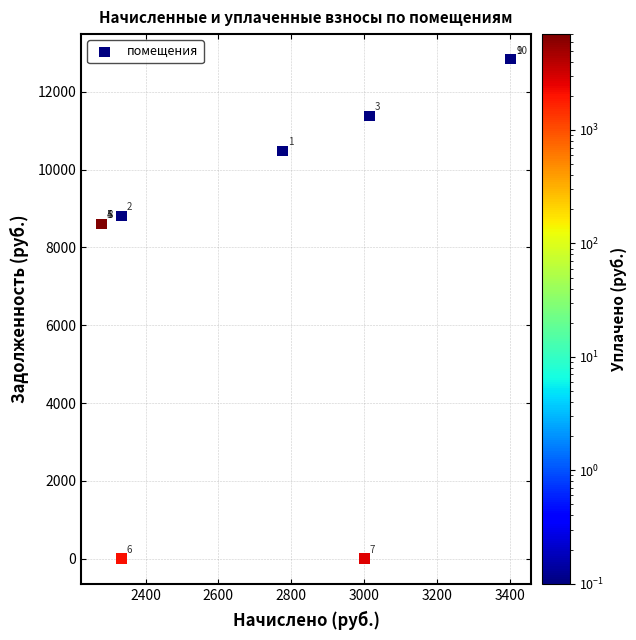

What Y value in the scatter plot is closest to 6420?

8602.8